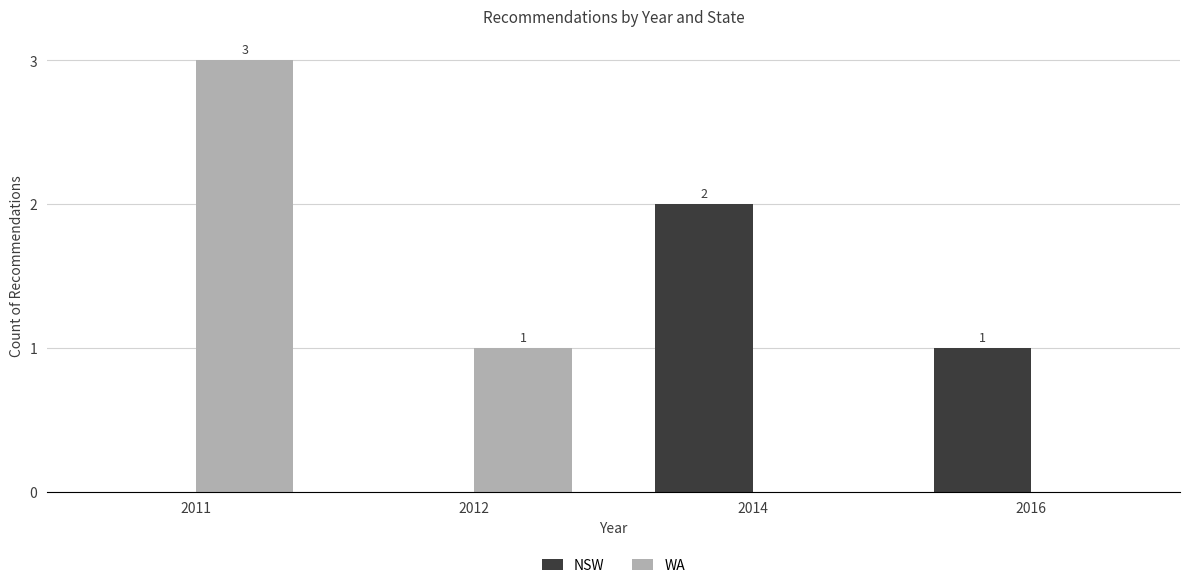

Which category has the highest value in the WA series?

2011